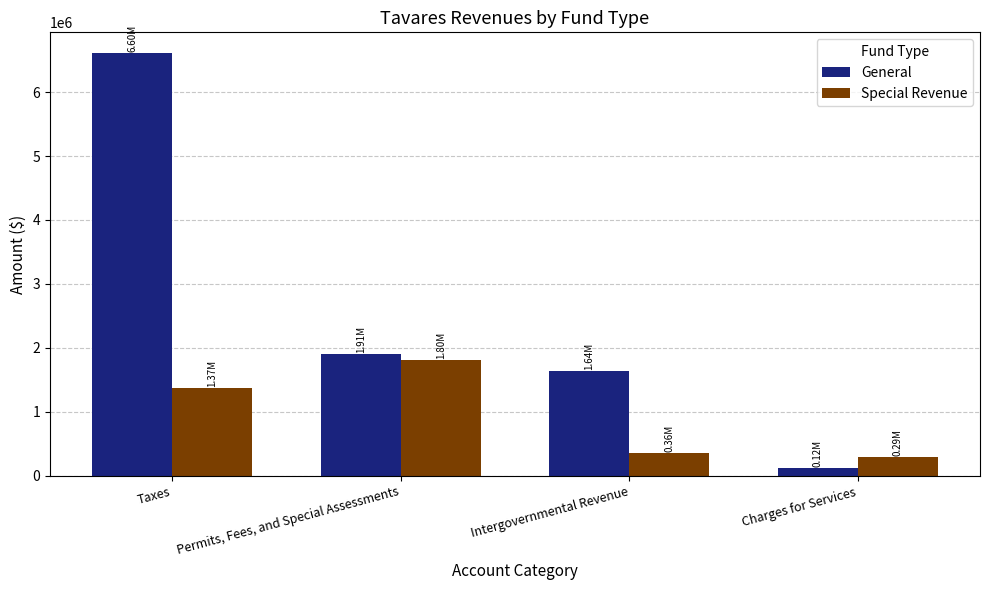

What is the difference between the second highest and second lowest values in the General series?

262807